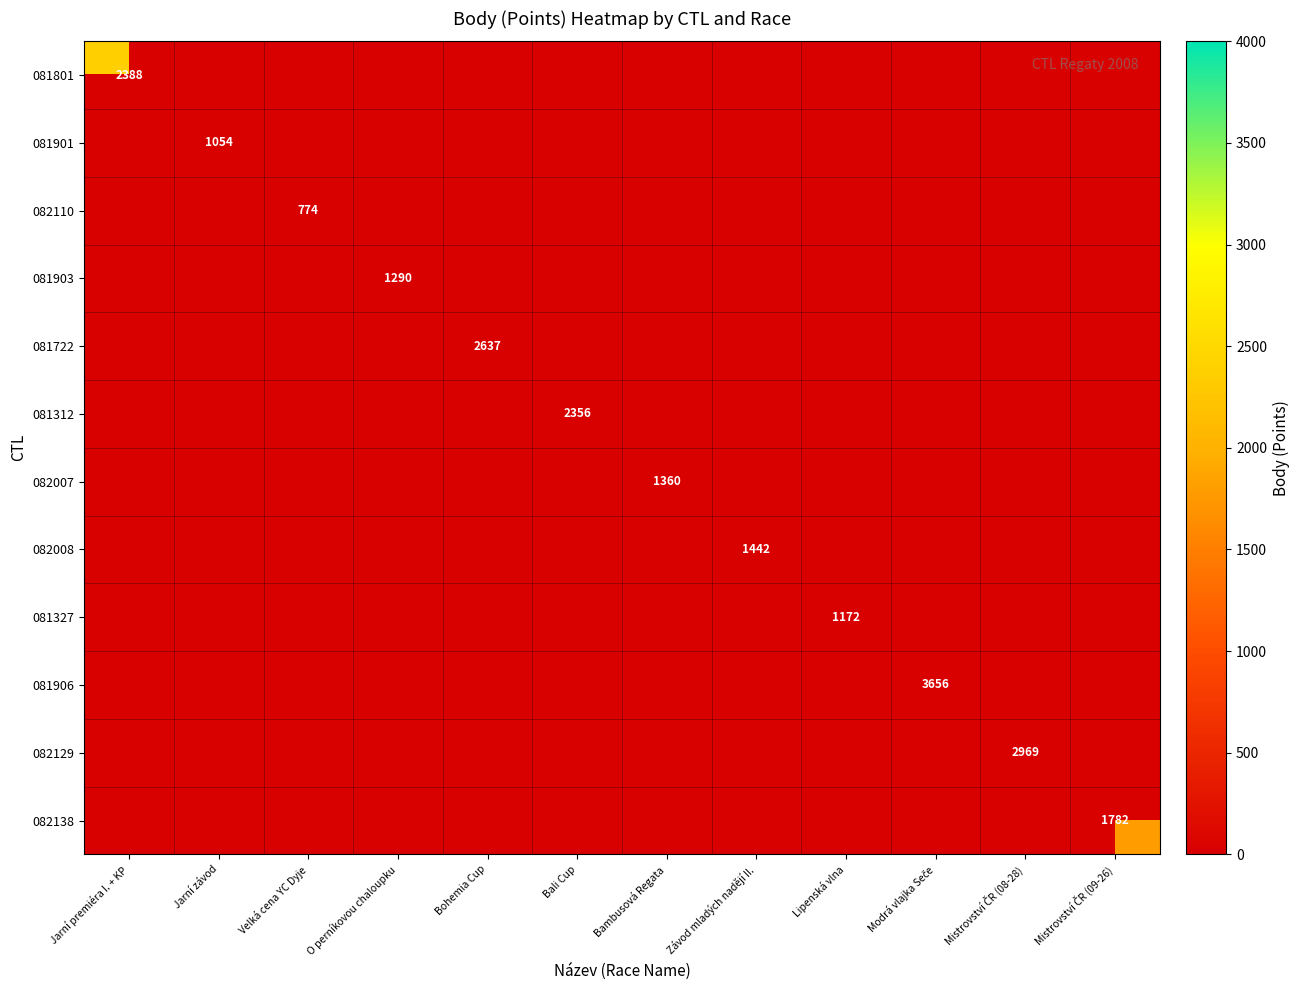

Count the number of data series in this chart.

12